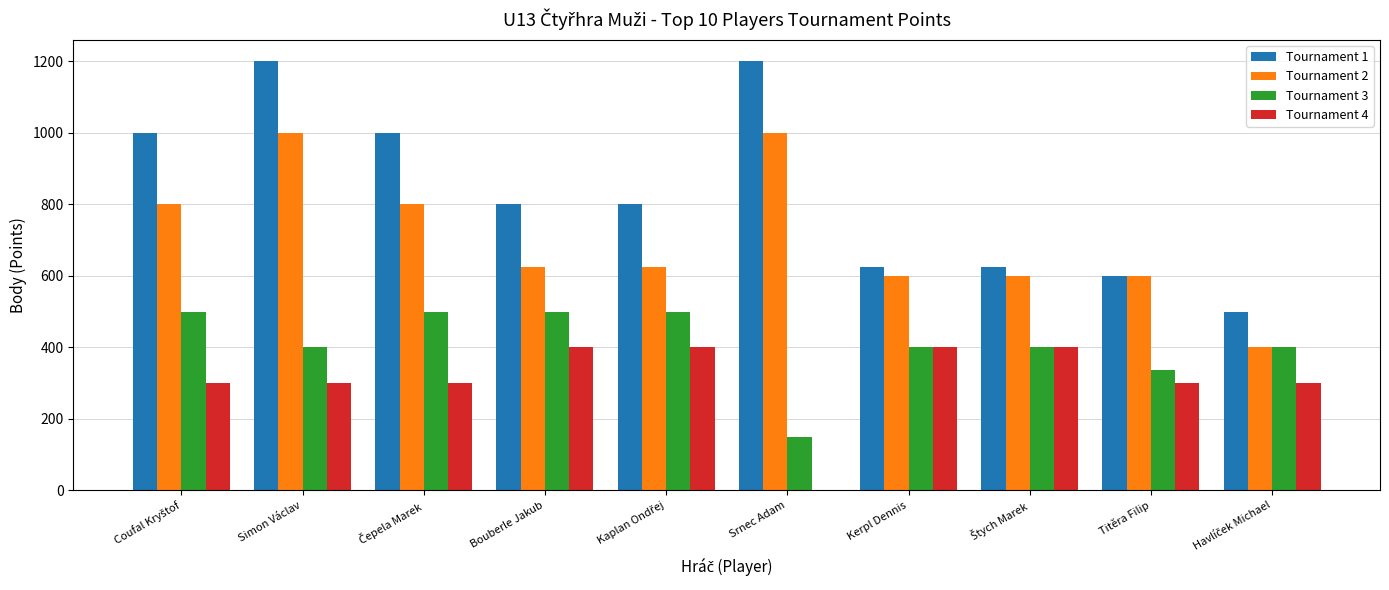

Which series has the widest spread of values?

Tournament 1